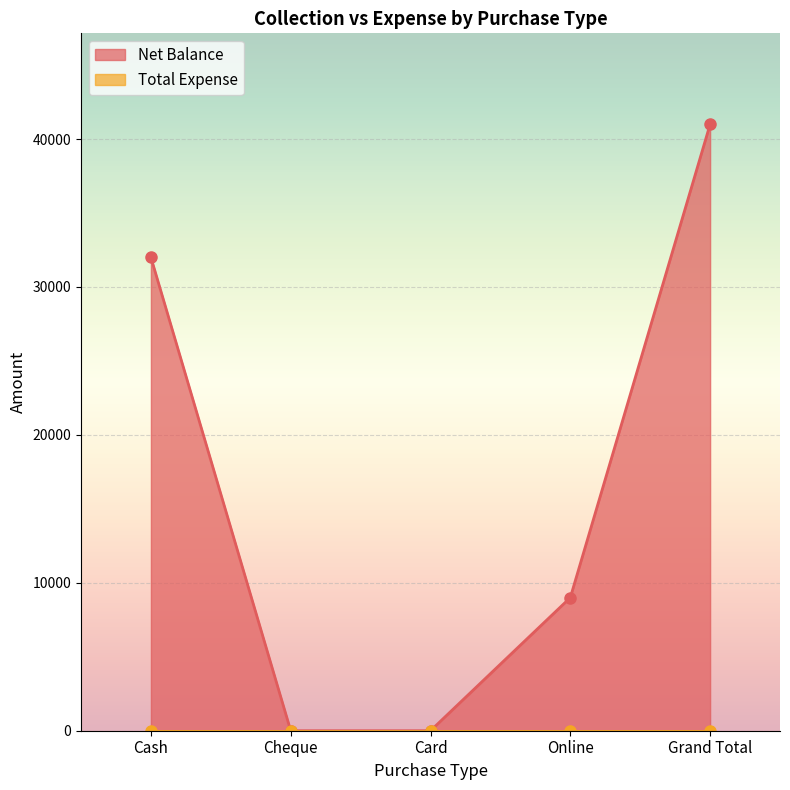

Rank the categories by value from lowest to highest.

Cheque, Card, Online, Cash, Grand Total